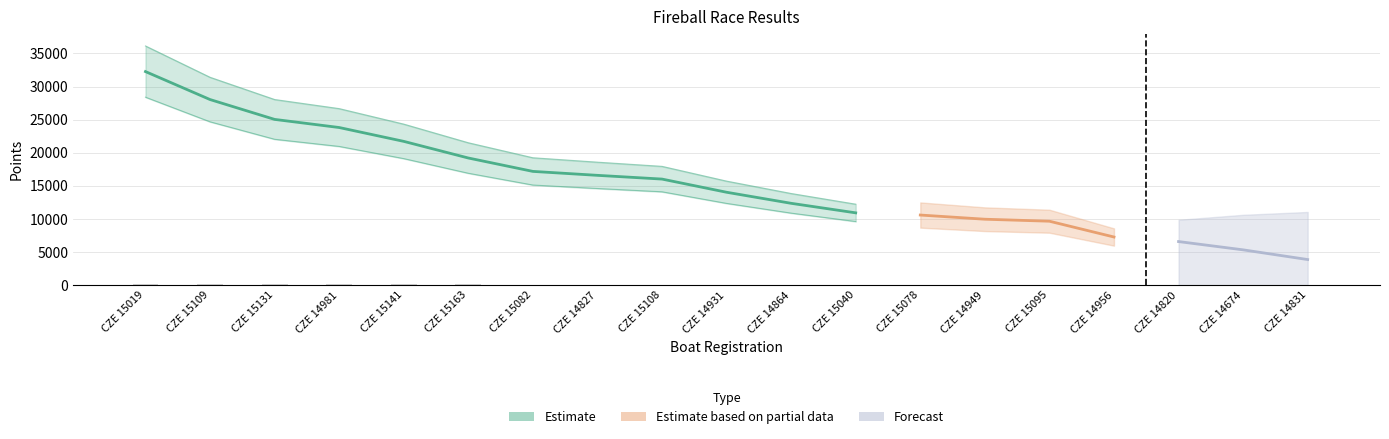

Reading left to right, list all the values displayed in this chart.

161.3	140.2	125.2	119.0	108.6	96.0	85.9	82.9	80.1	70.1	61.8	54.6	52.9	49.8	48.2	36.3	32.9	26.6	19.3